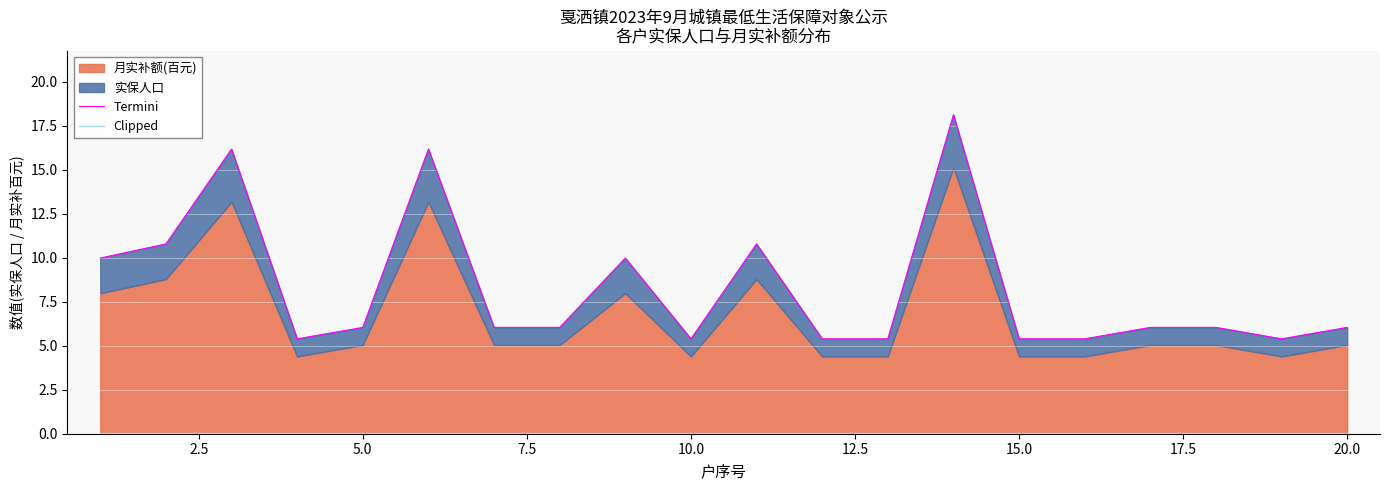

The Clipped series shows 0.0 at 5.0. True or false?

False